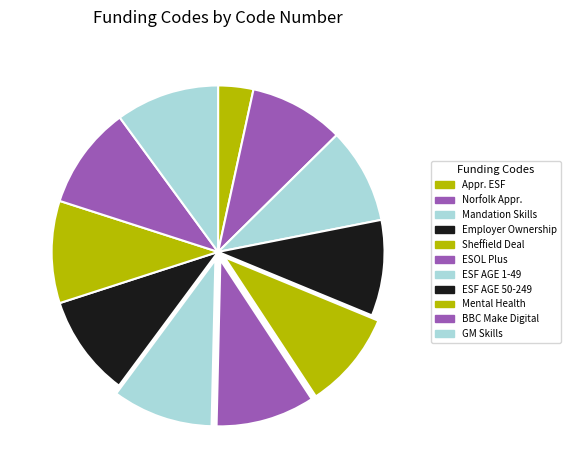

What is the largest slice in the pie chart?

Greater Manchester Skills for Employment